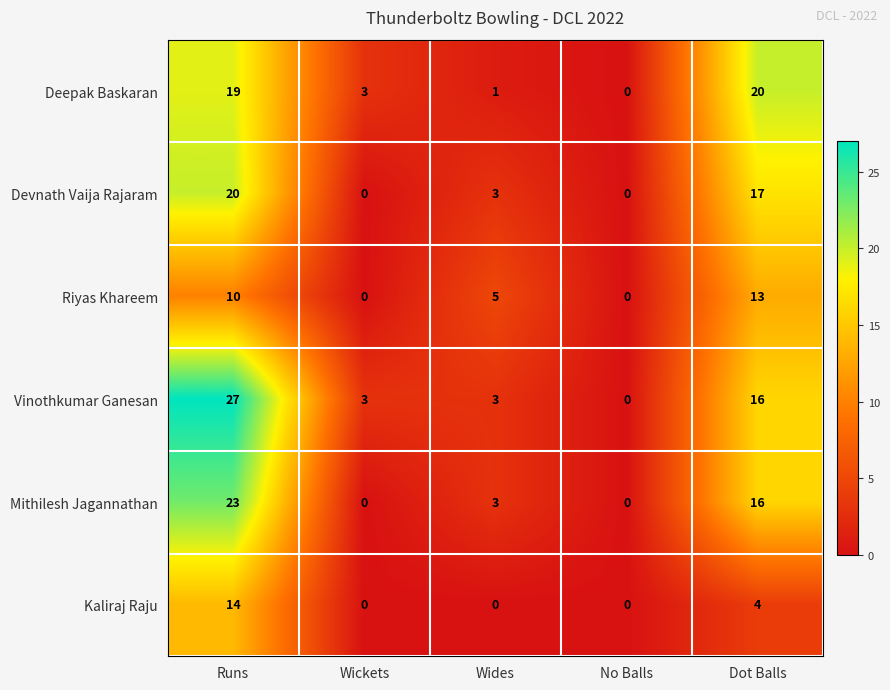

Which series has the largest range (max minus min)?

Vinothkumar Ganesan